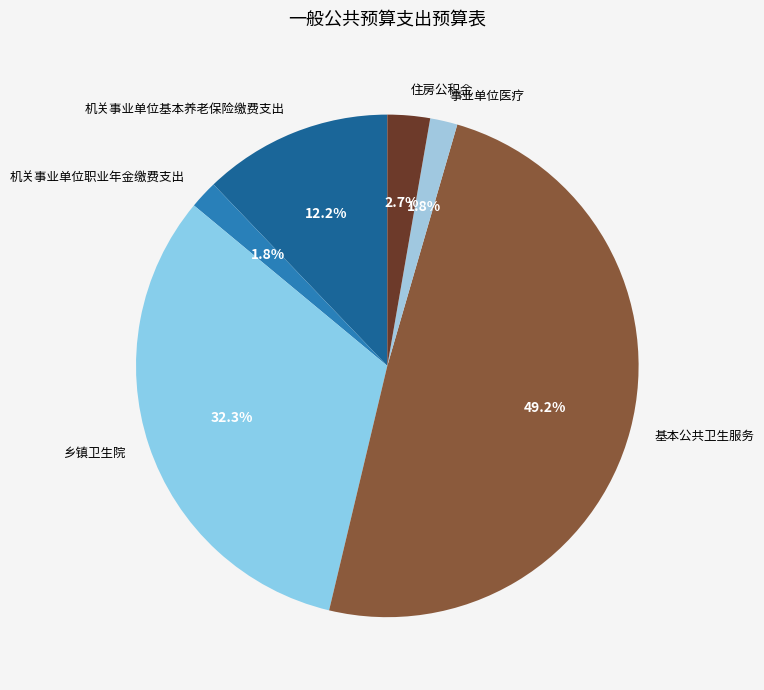

Does 机关事业单位职业年金缴费支出 represent more than half of the total?

No